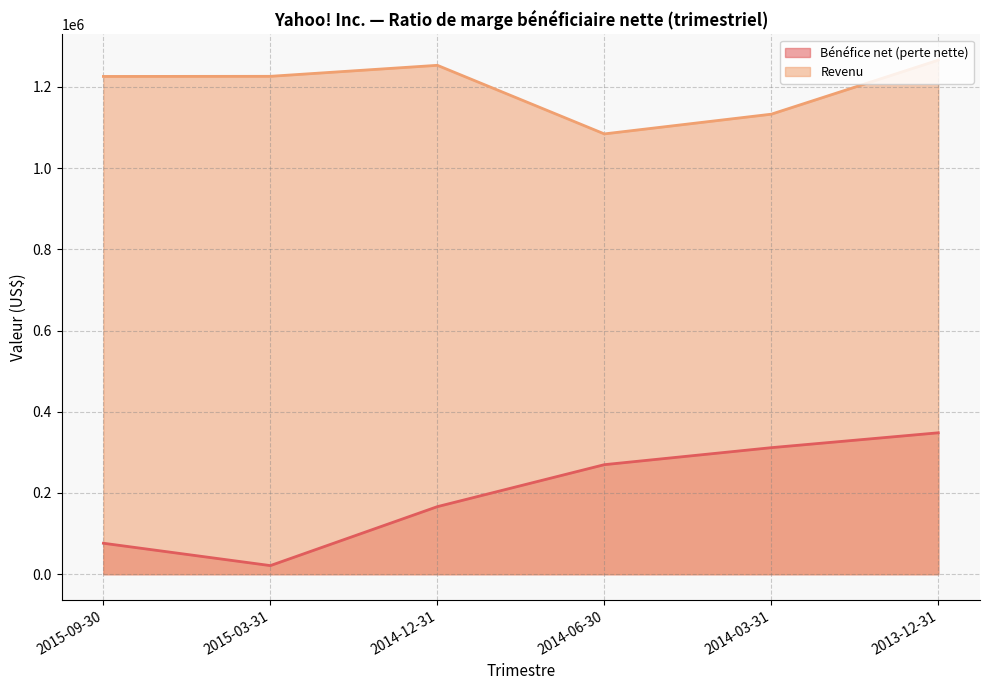

Which category has the lowest value across all series?

2015-03-31